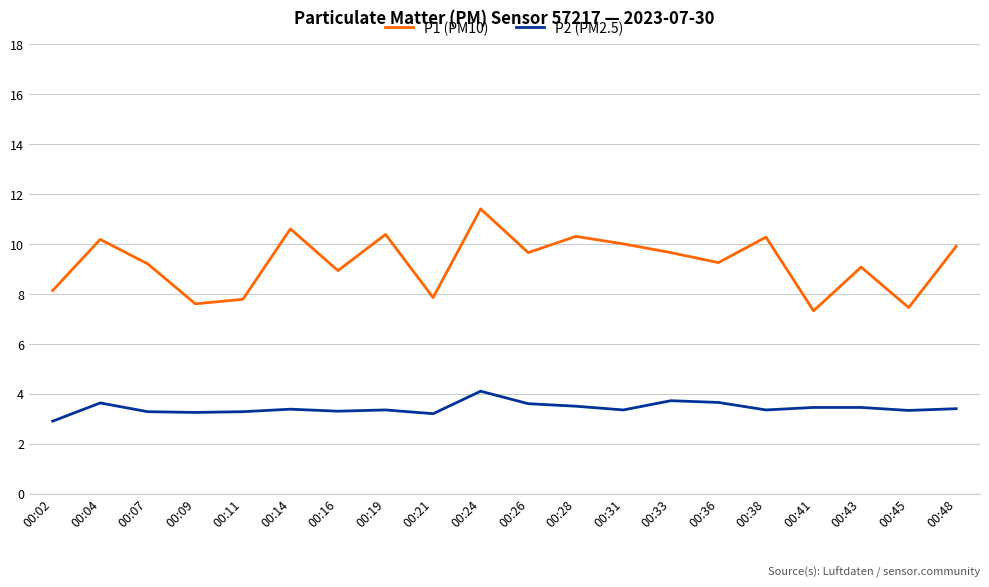

At 00:02, list the series in order from largest to smallest.

P1 (PM10), P2 (PM2.5)